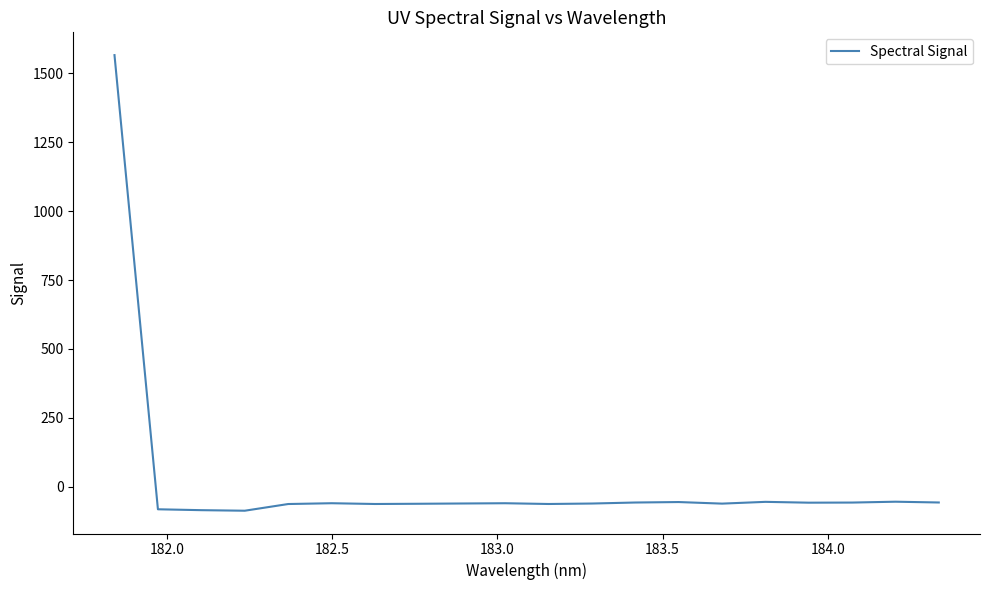

How many values are above zero?

1